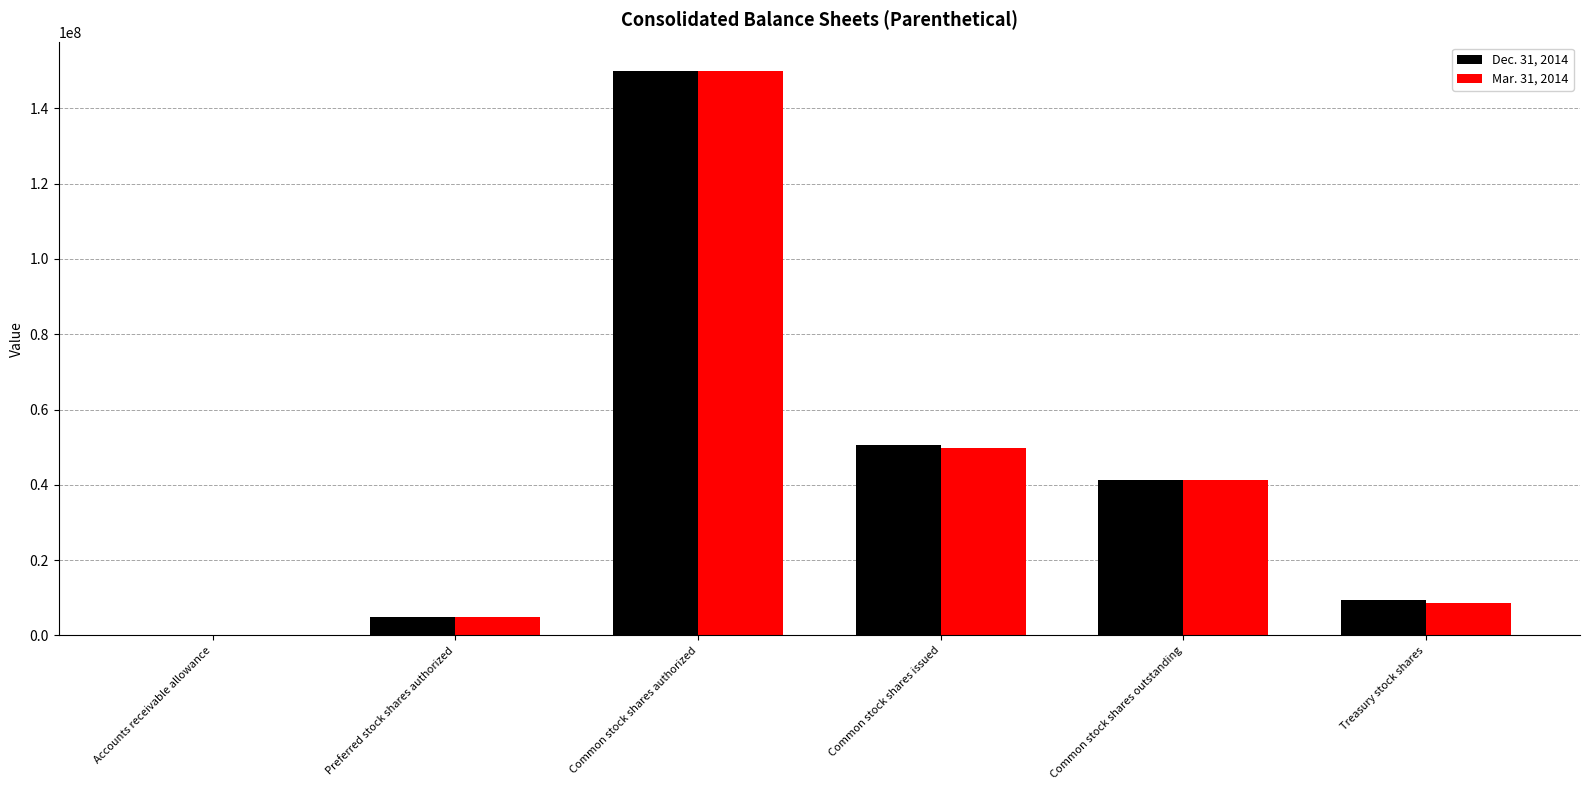

At which category is the sum across all series the highest?

Common stock shares authorized